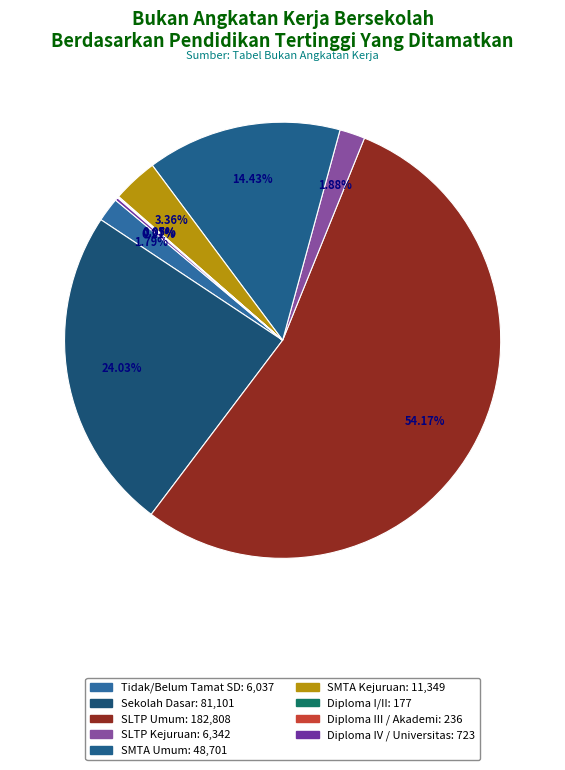

Which slice is the largest?

SLTP Umum